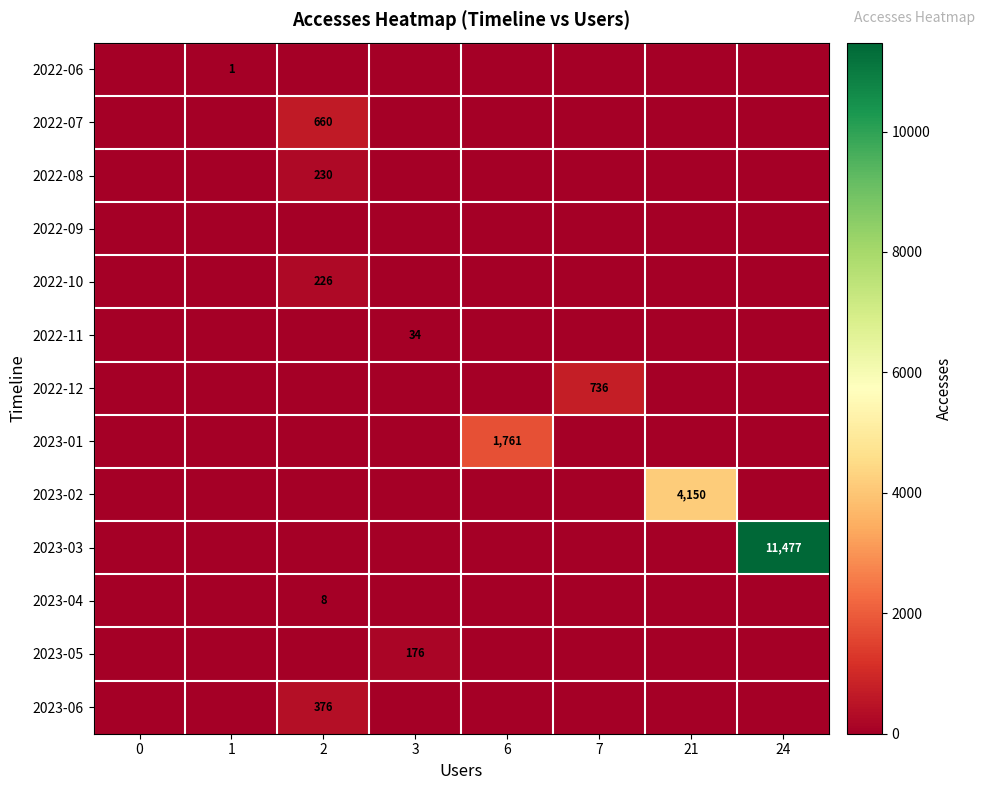

Is it true that 2023-03 equals 20328 at 24?

False